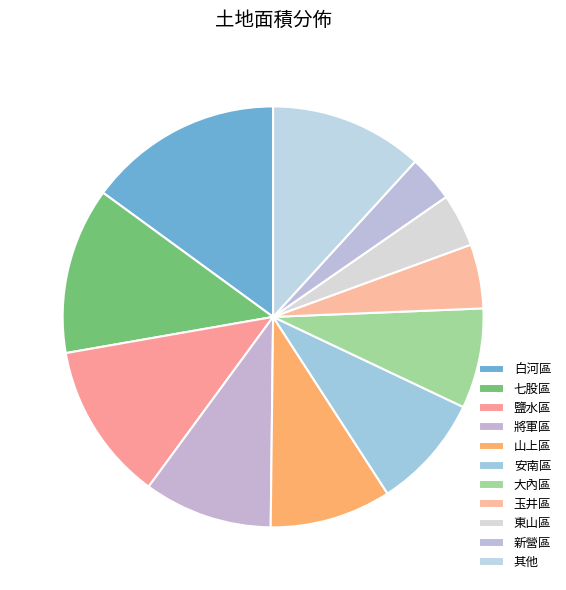

Does 鹽水區 account for over 50% of the chart?

No